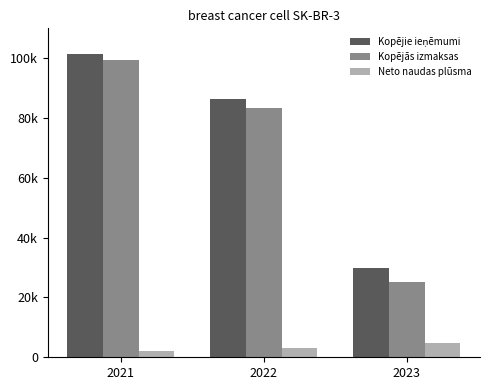

Are the bars grouped side by side (vs. stacked)?

Yes